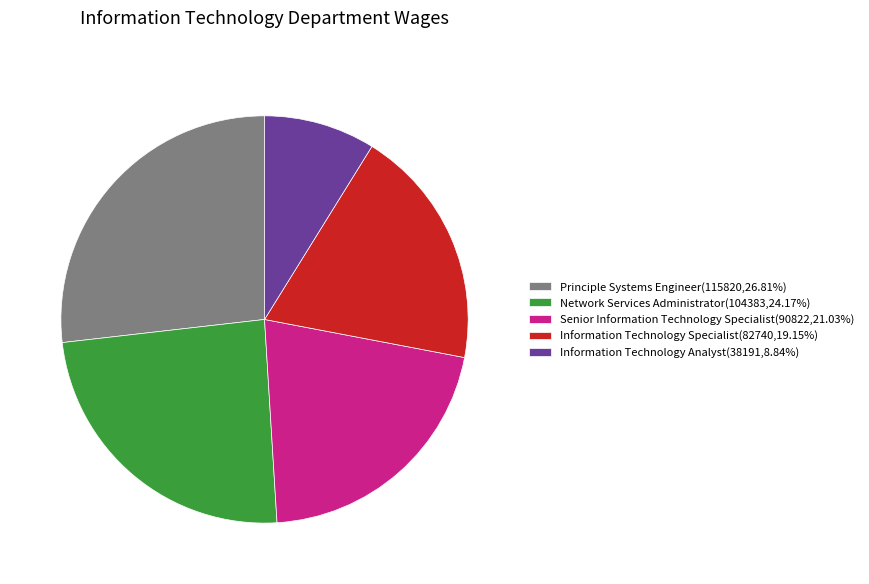

How many segments does this pie chart have?

5